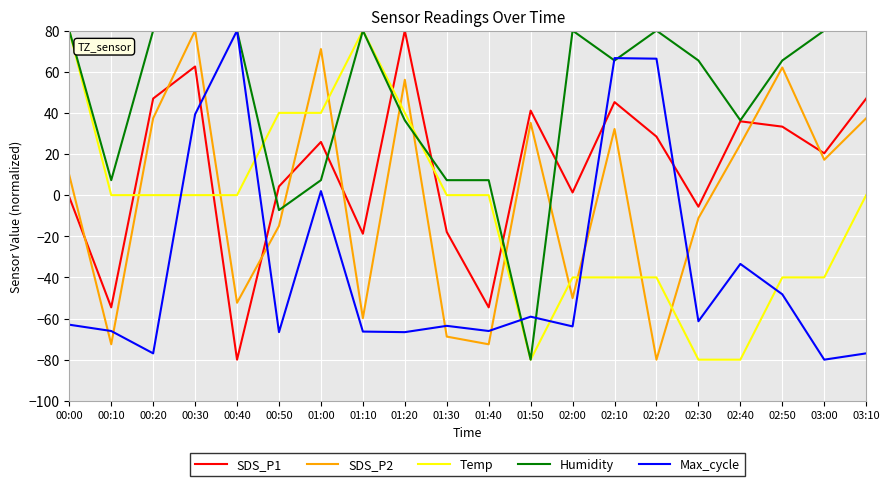

Rank the series at 02:20 from lowest to highest value.

SDS_P2, Temp, SDS_P1, Max_cycle, Humidity